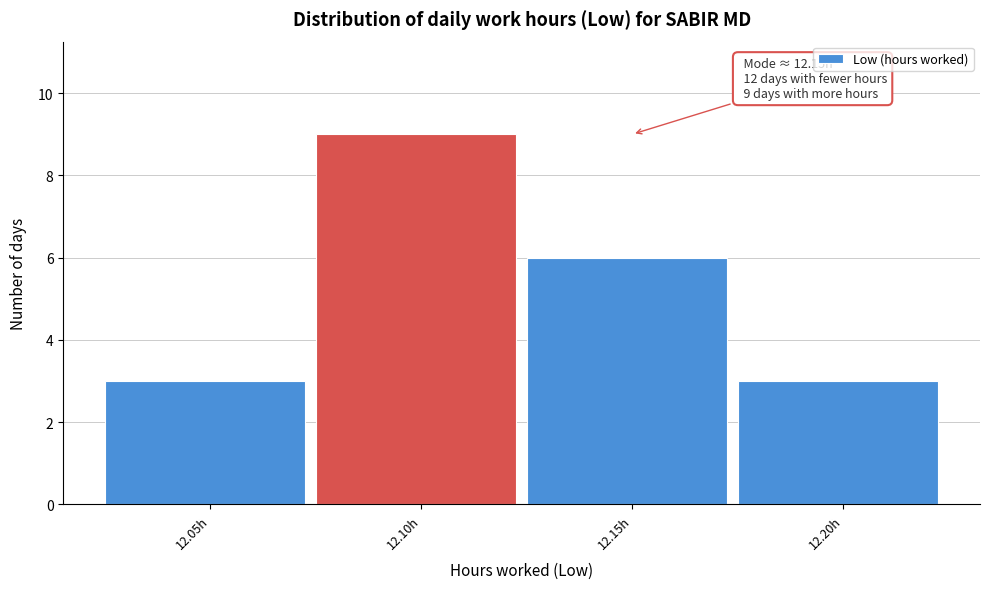

Reading left to right, transcribe all the data shown in this chart.

3	9	6	3